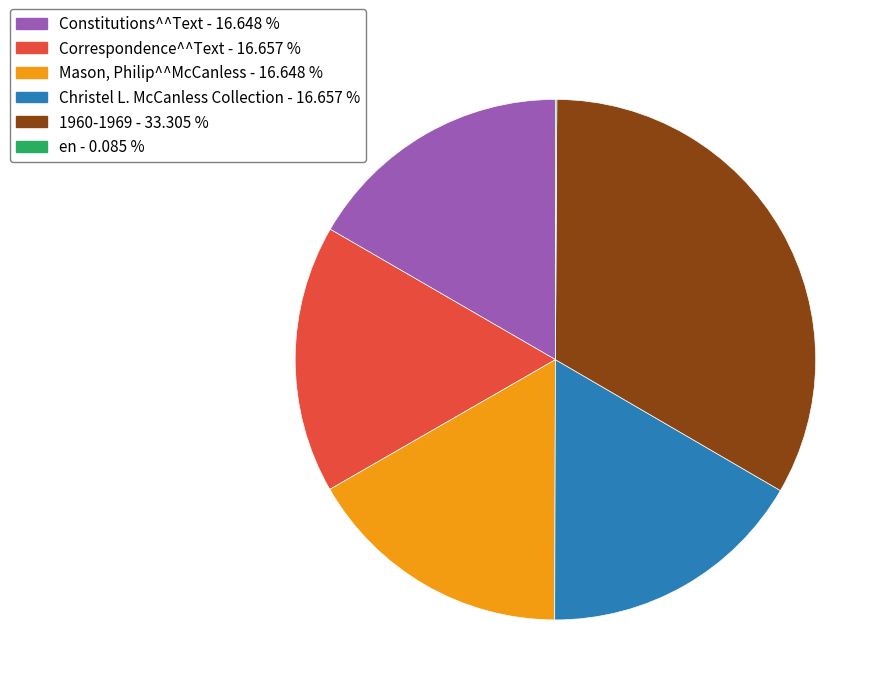

Does 1960-1969 account for over 50% of the chart?

No